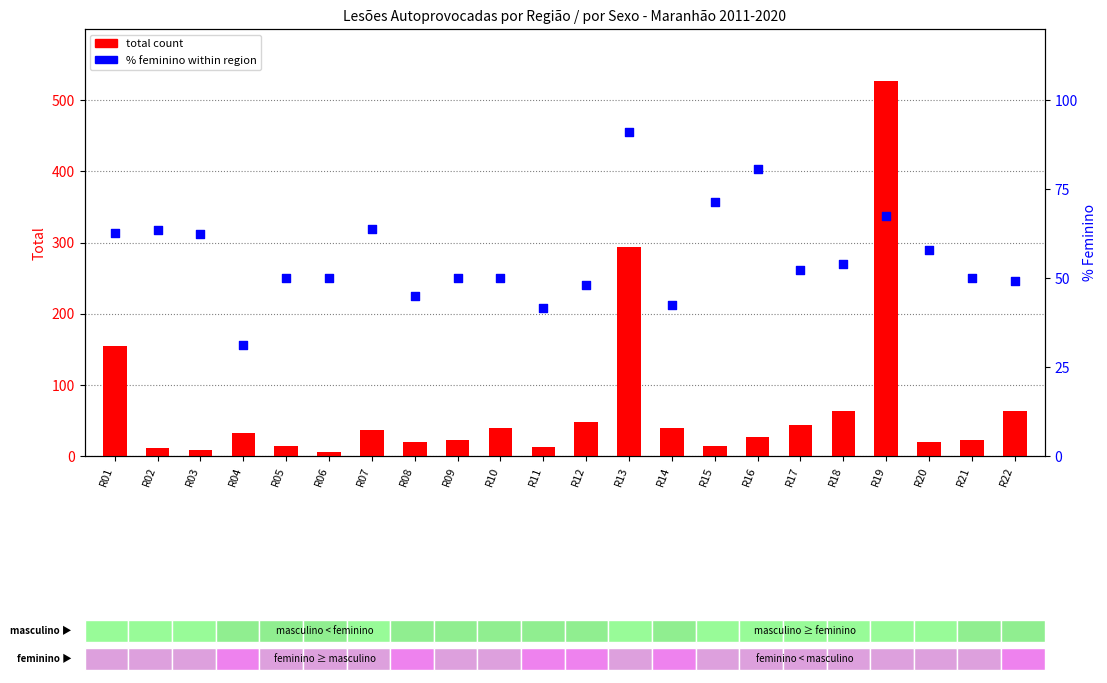

Which series reaches the minimum Y coordinate?

total count